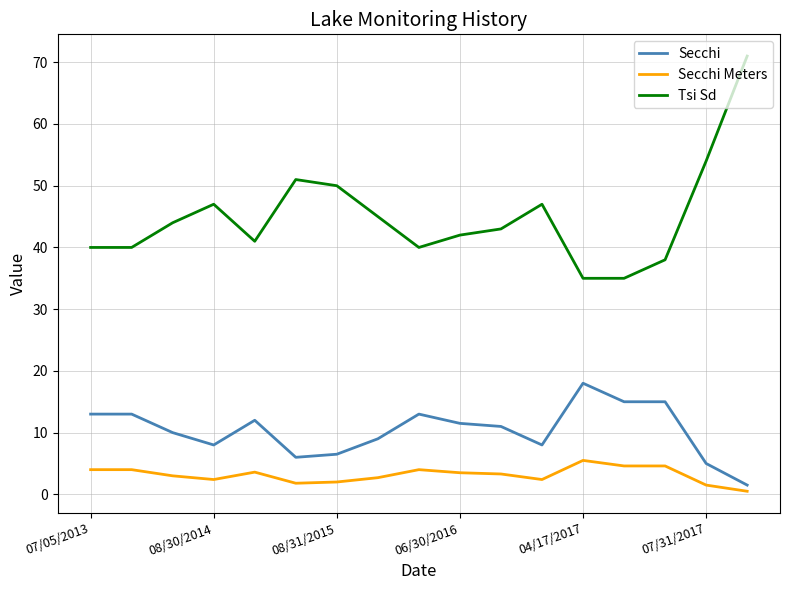

Rank the series by their maximum value, from lowest to highest.

Secchi Meters, Secchi, Tsi Sd